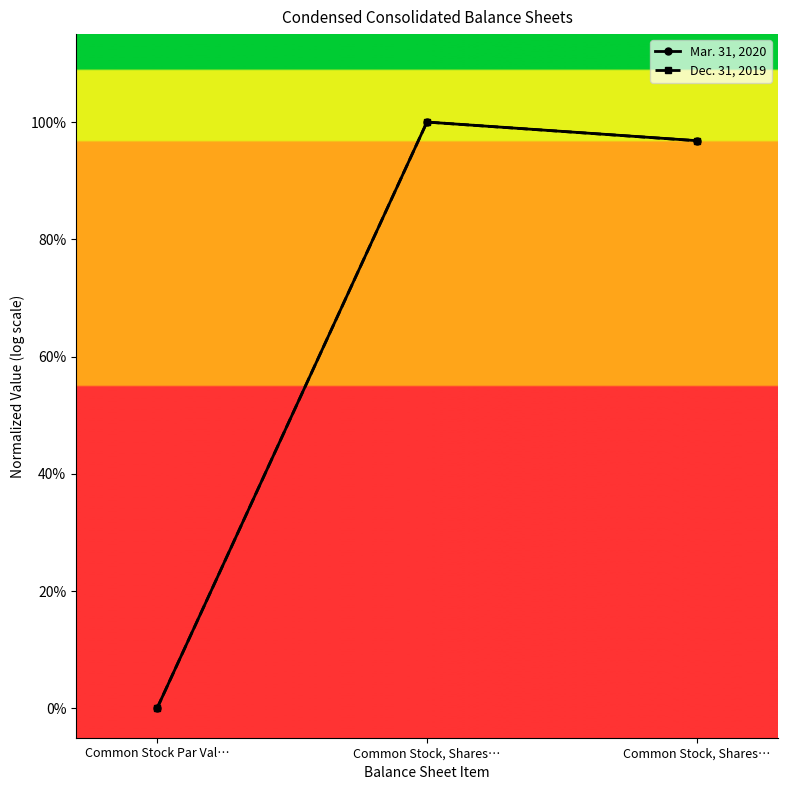

What are all the series names shown in the legend?

Mar. 31, 2020, Dec. 31, 2019